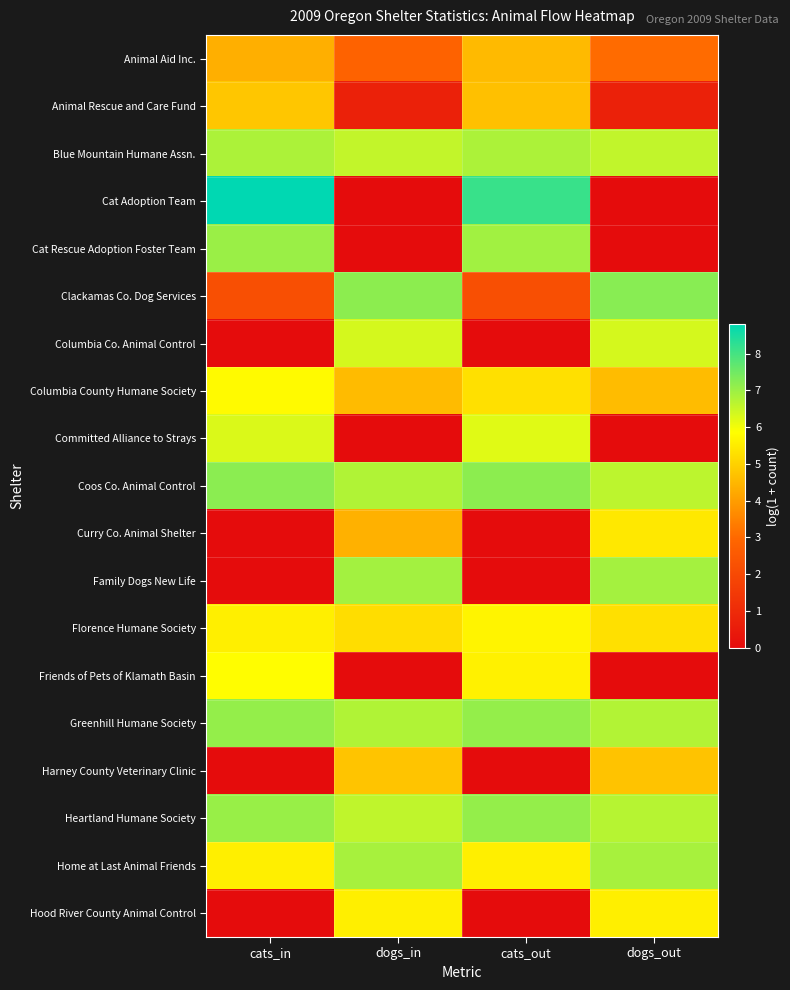

Rank the series at dogs_in from lowest to highest value.

Cat Adoption Team, Cat Rescue Adoption Foster Team, Committed Alliance to Strays, Friends of Pets of Klamath Basin, Animal Rescue and Care Fund, Animal Aid Inc., Curry Co. Animal Shelter, Columbia County Humane Society, Harney County Veterinary Clinic, Florence Humane Society, Hood River County Animal Control, Columbia Co. Animal Control, Blue Mountain Humane Assn., Heartland Humane Society, Coos Co. Animal Control, Greenhill Humane Society, Home at Last Animal Friends, Family Dogs New Life, Clackamas Co. Dog Services